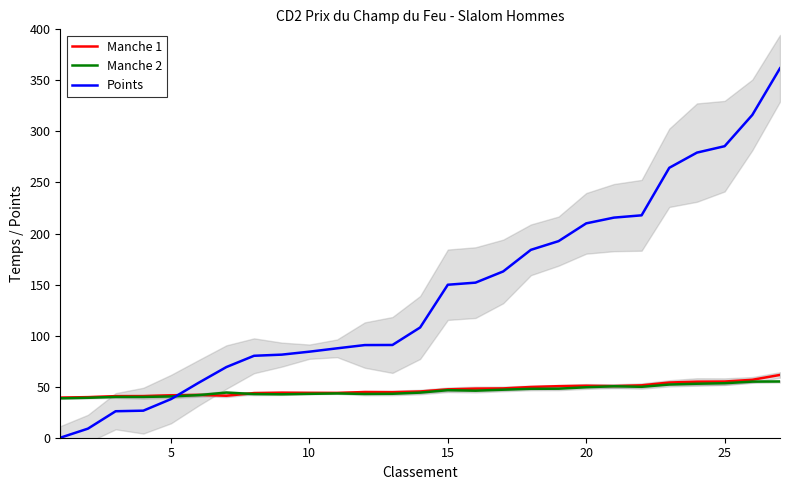

True or false: Points has a value of 65.8 at 15.

False